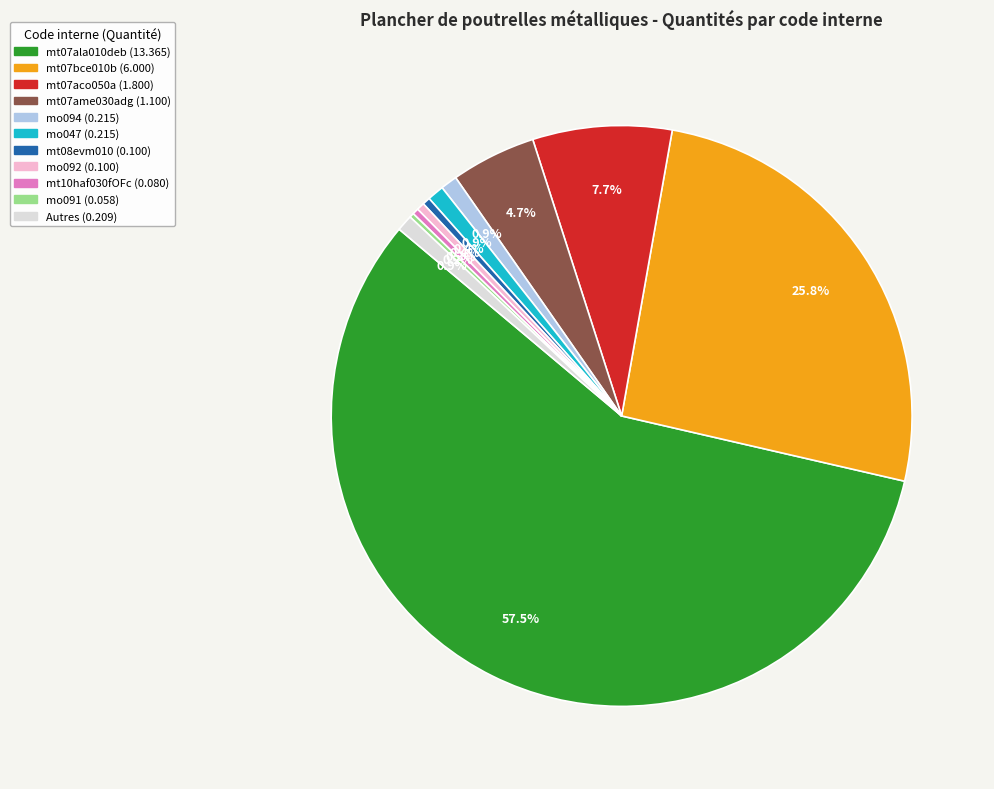

Does any single category account for the majority?

Yes